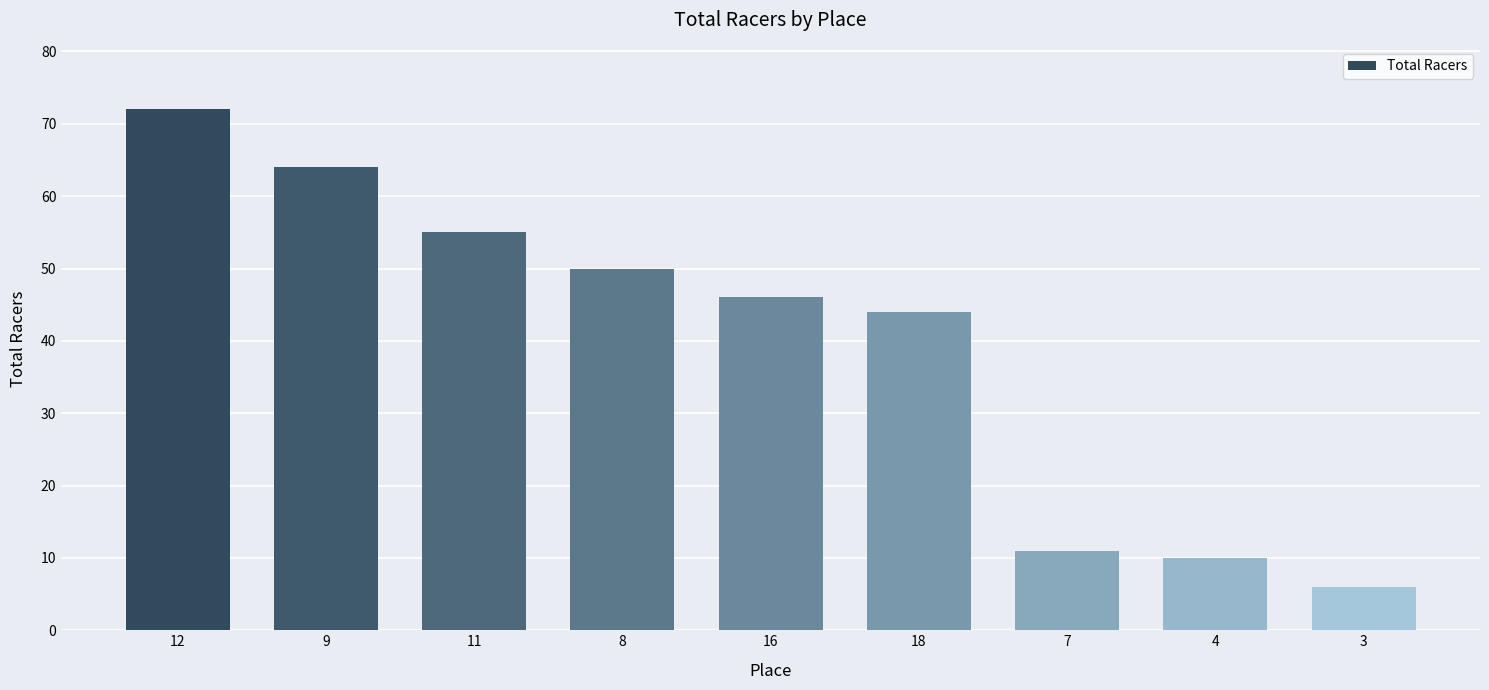

Rank the categories by value from lowest to highest.

3, 4, 7, 18, 16, 8, 11, 9, 12